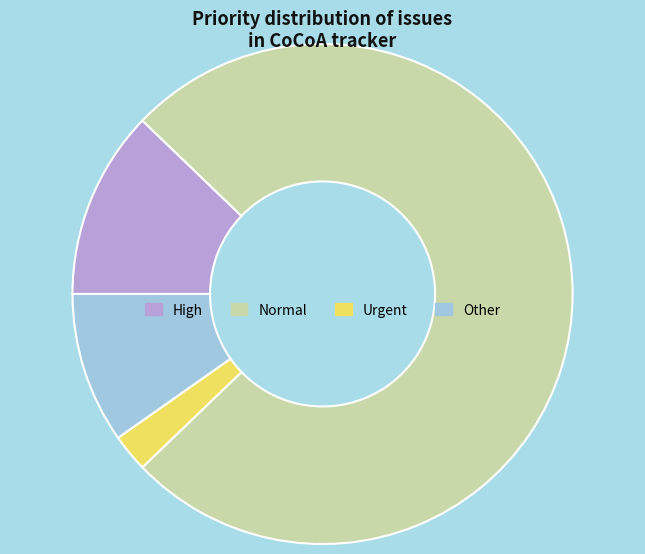

Which has a higher value, High or Normal?

Normal